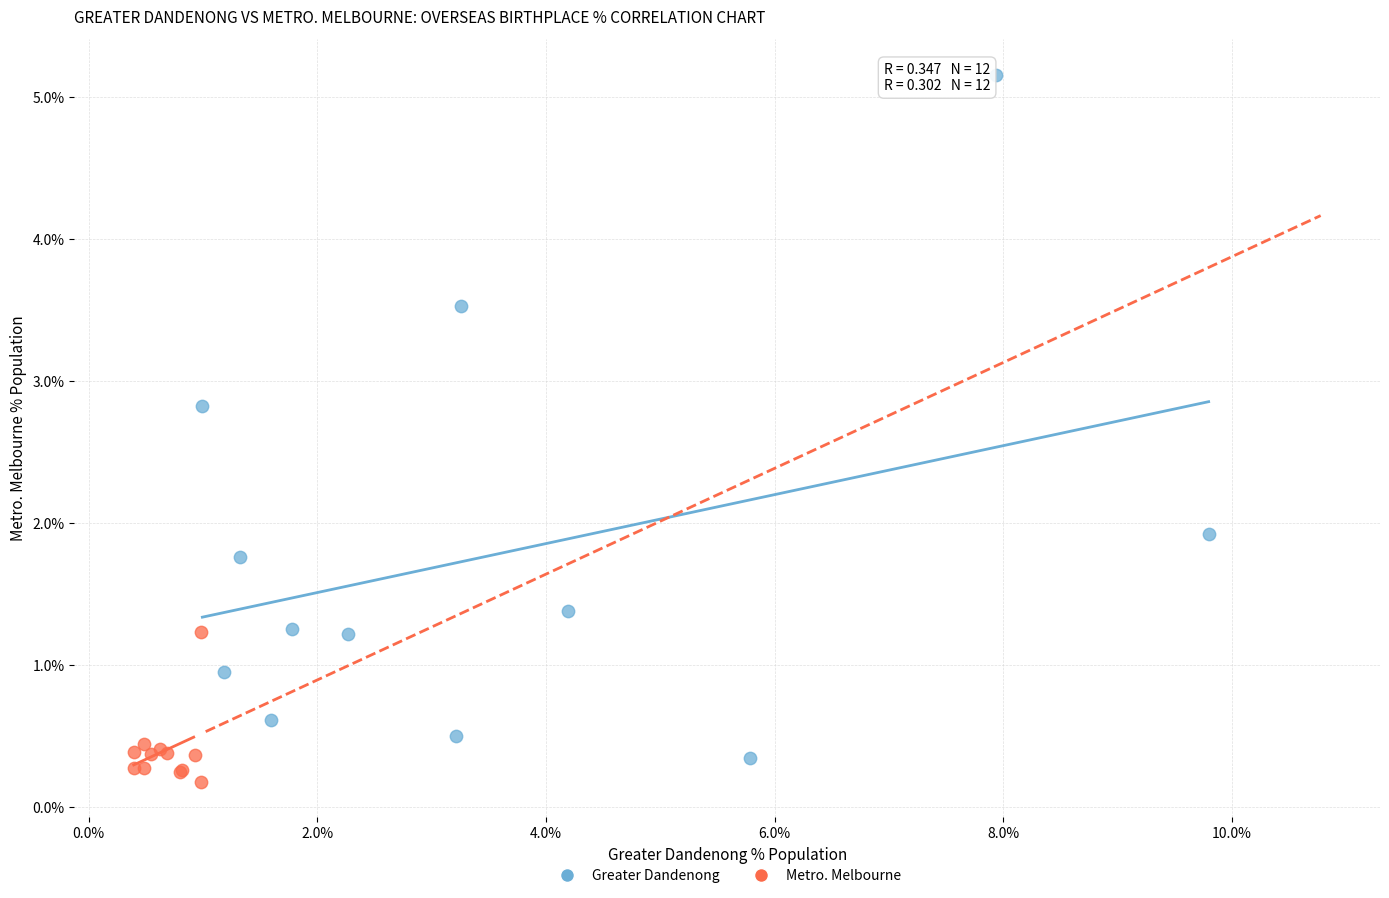

What are all the series names shown in the legend?

Greater Dandenong, Metro. Melbourne